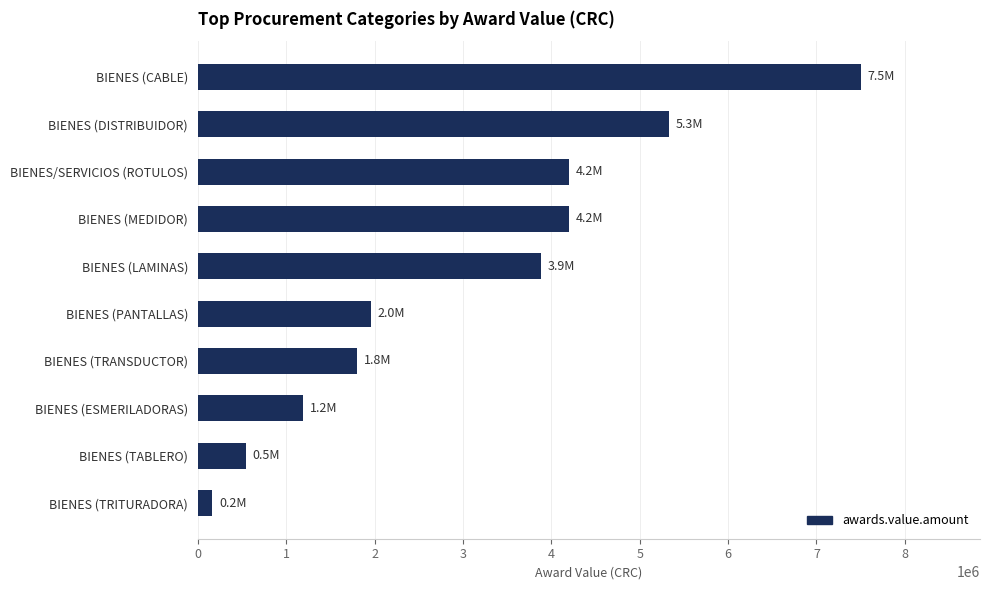

What is the smallest value displayed?

165002.6